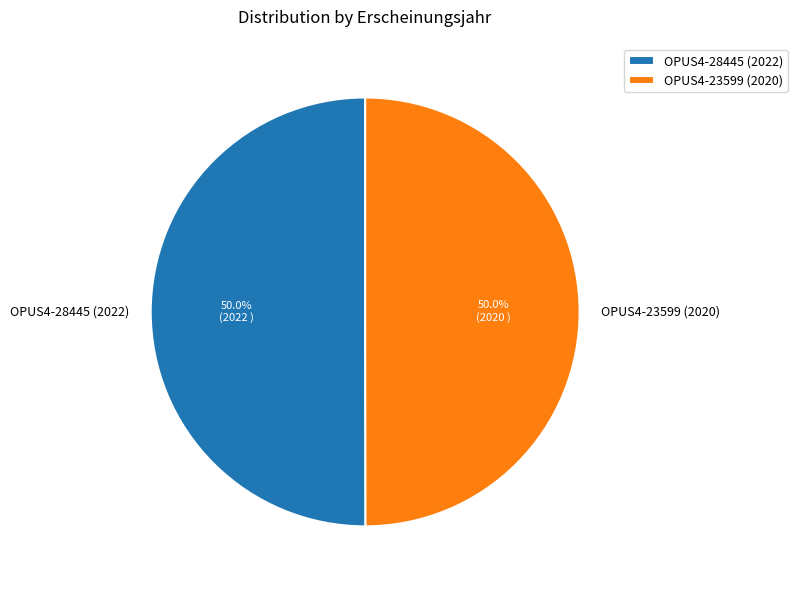

What percentage is NOT represented by OPUS4-23599 (2020)?

50.0%